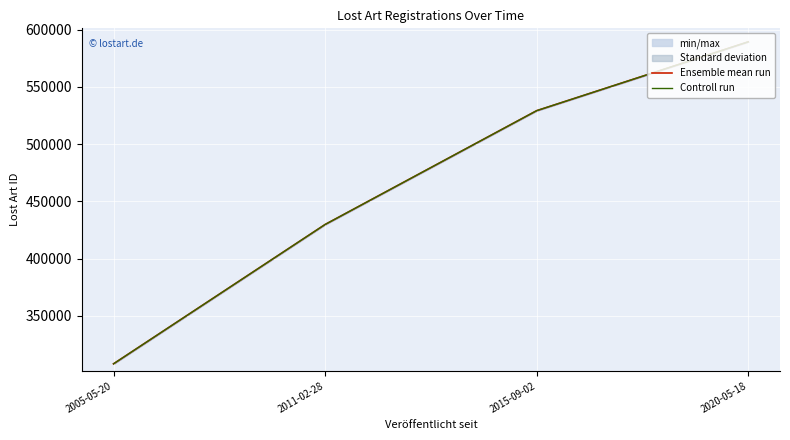

Does the chart display data point markers on the line(s)?

No